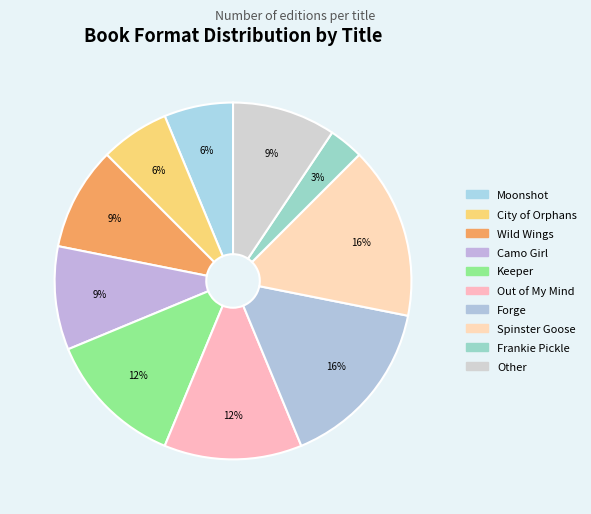

How many slices are in this pie chart?

10